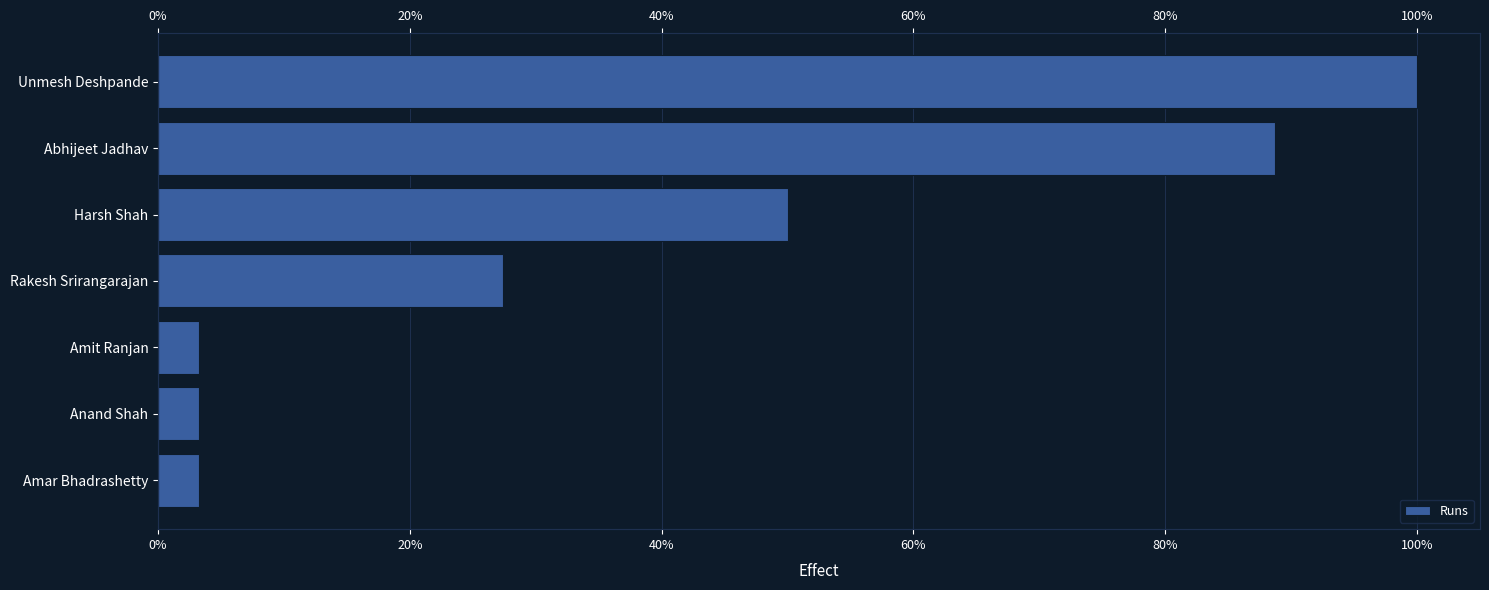

The value at 0% is 3.2. True or false?

True